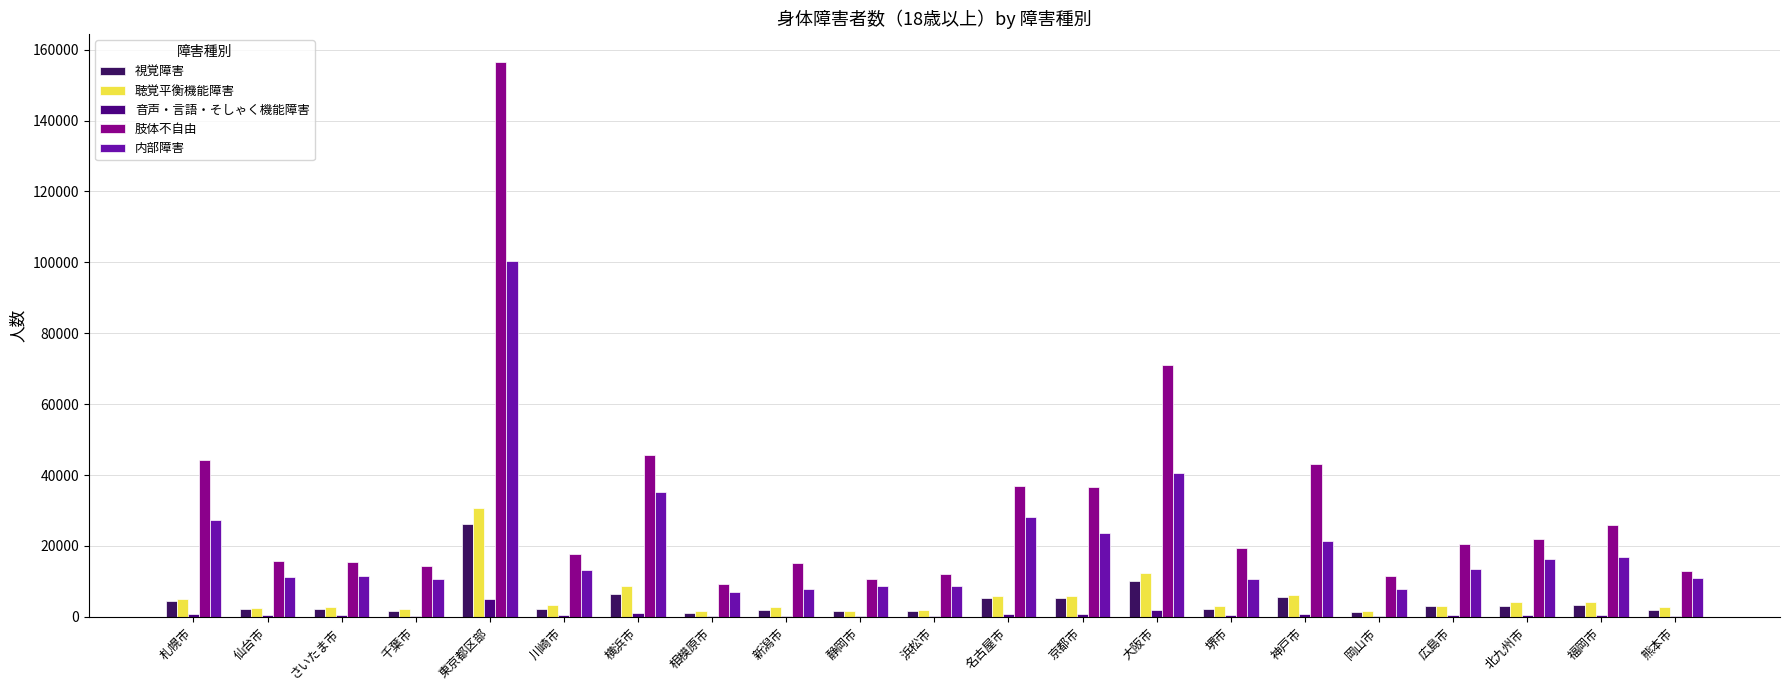

What is the sum of all 視覚障害 values?

93071